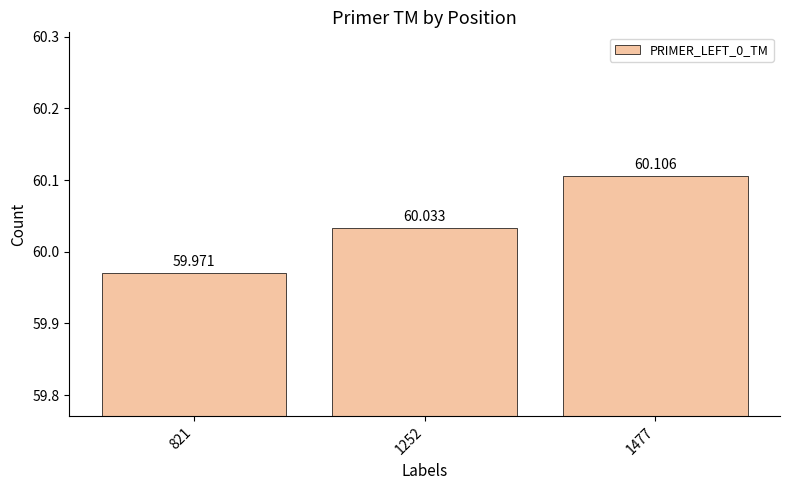

Does the chart contain stacked bars?

No